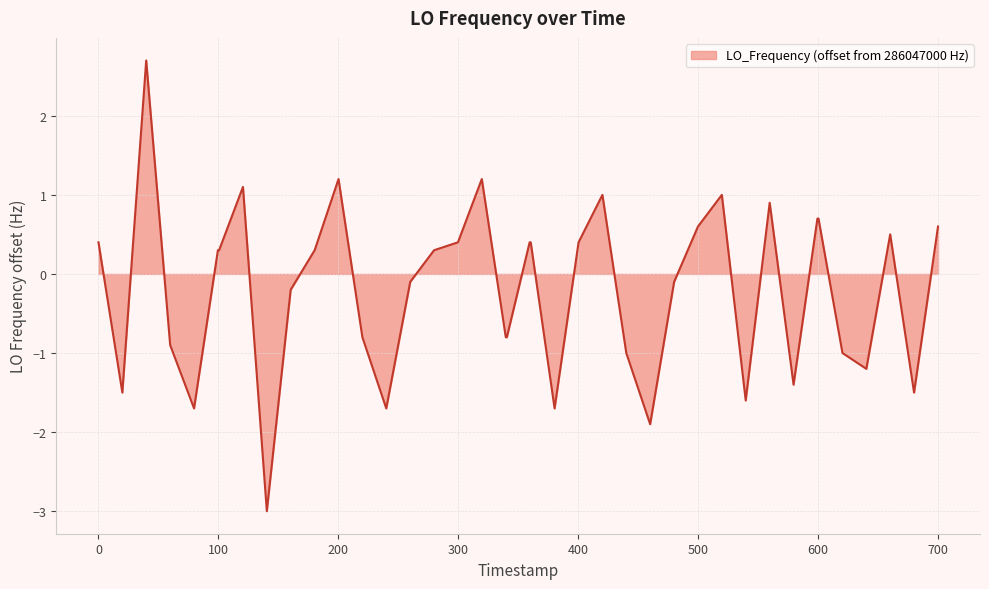

What is the minimum value shown in the chart?

-3.0